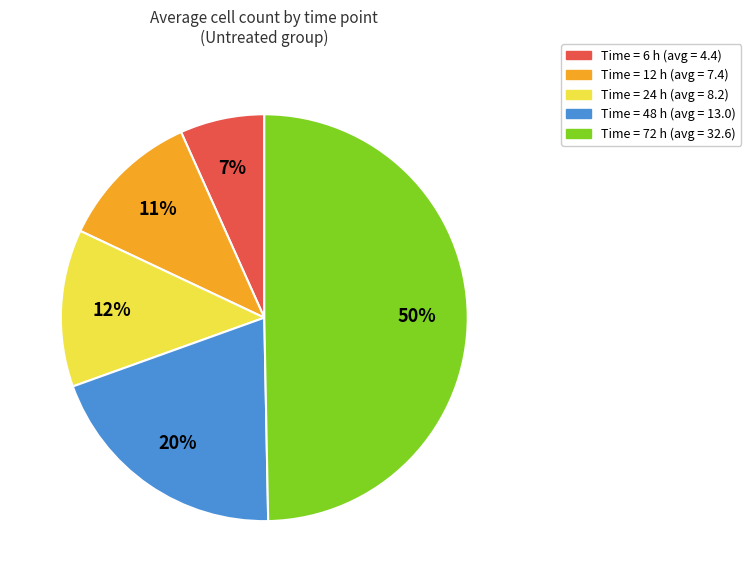

To the nearest percent, what is the difference between the largest and smallest slice percentages?

43%